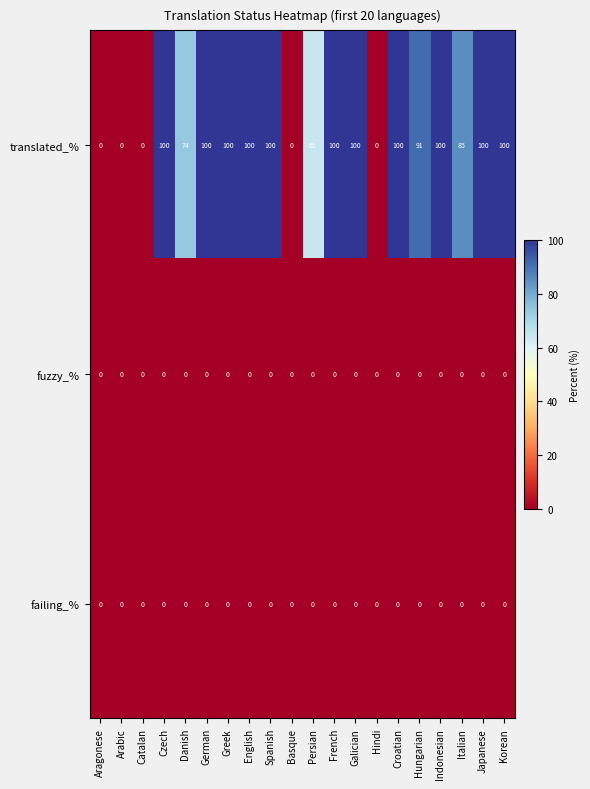

What is the difference between the maximum and minimum values in the translated_% series?

100